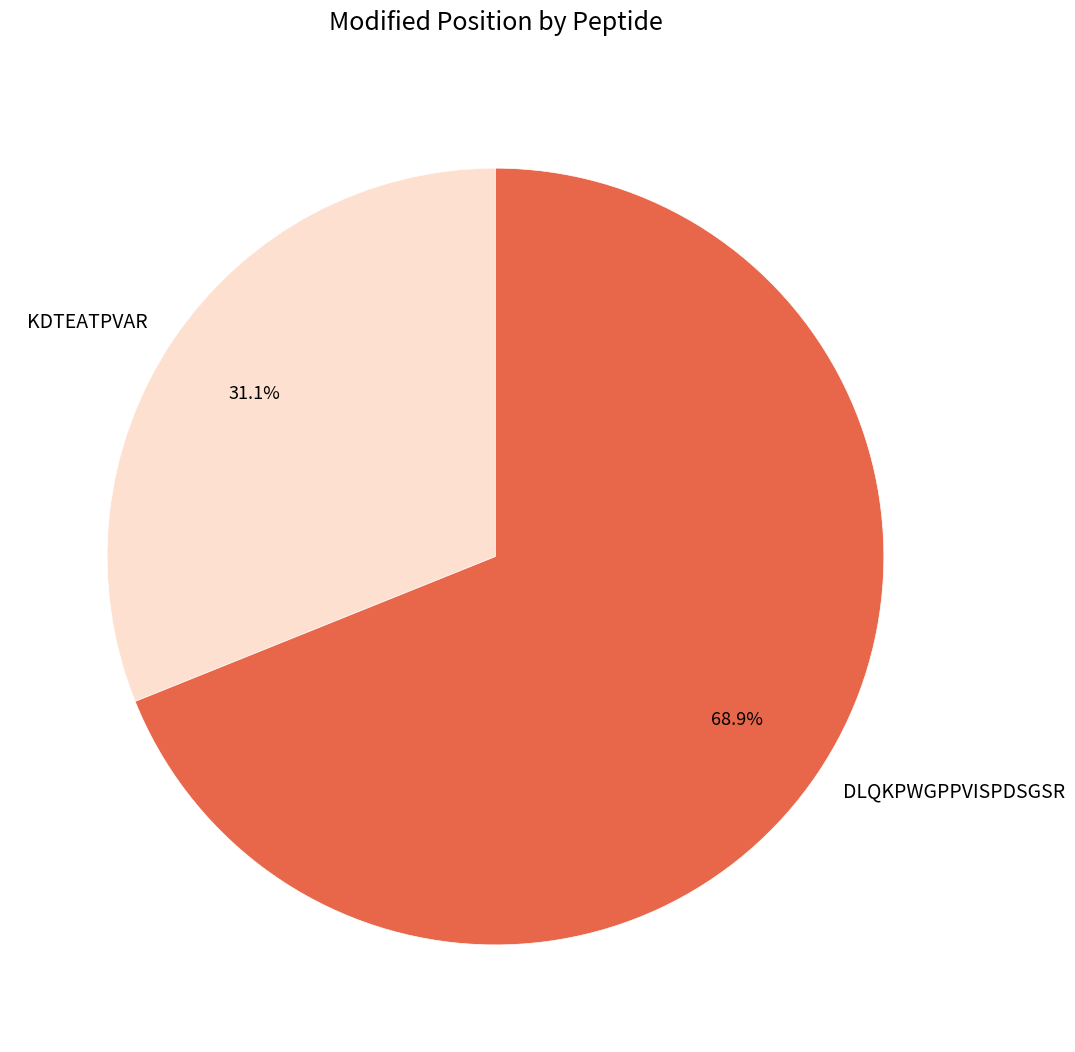

To the nearest percent, what is the difference between the largest and smallest slice percentages?

38%